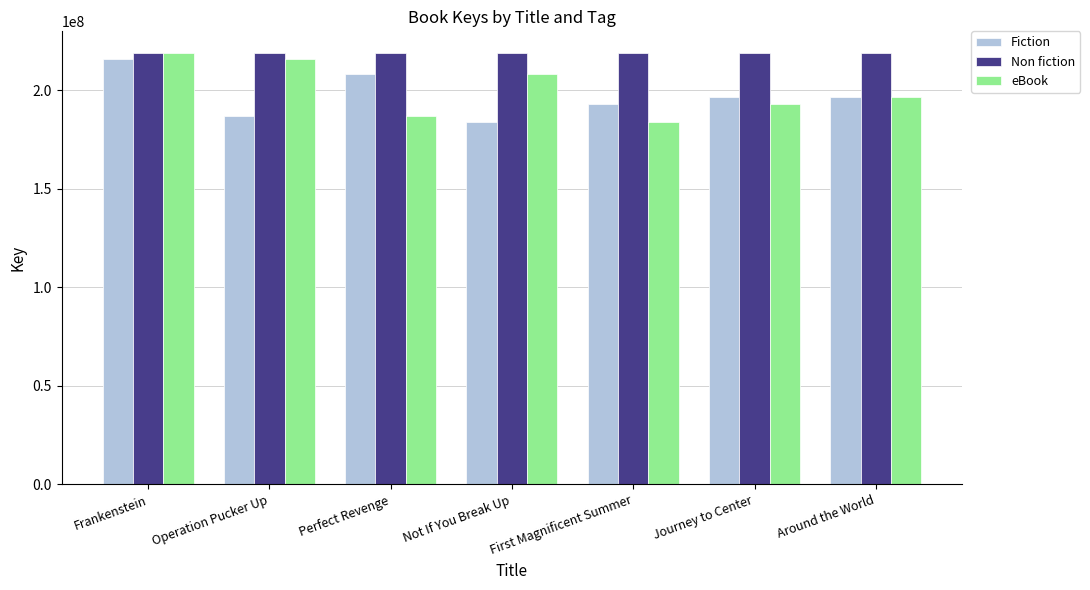

What is the sum of all Fiction values?

1381539699